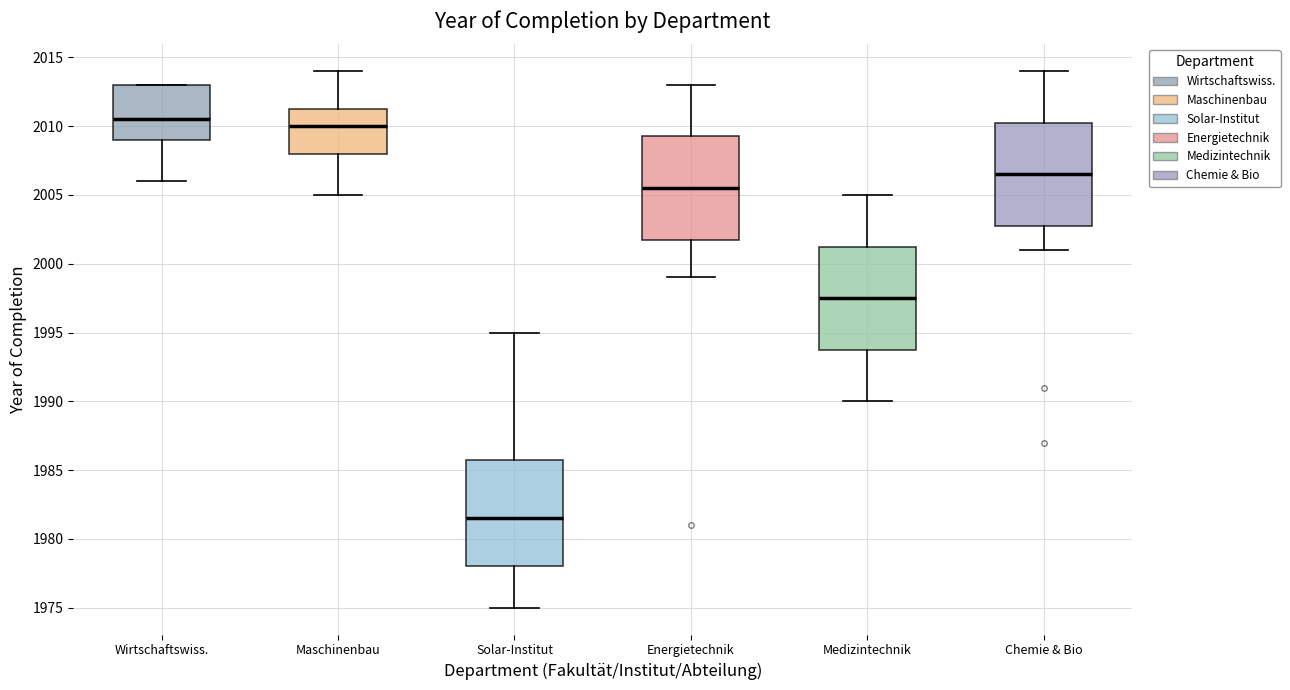

Where does the upper whisker of the box for Medizintechnik end on the y-axis? The values are not printed on the chart, so give them approximately, as read against the axis.

2005.0